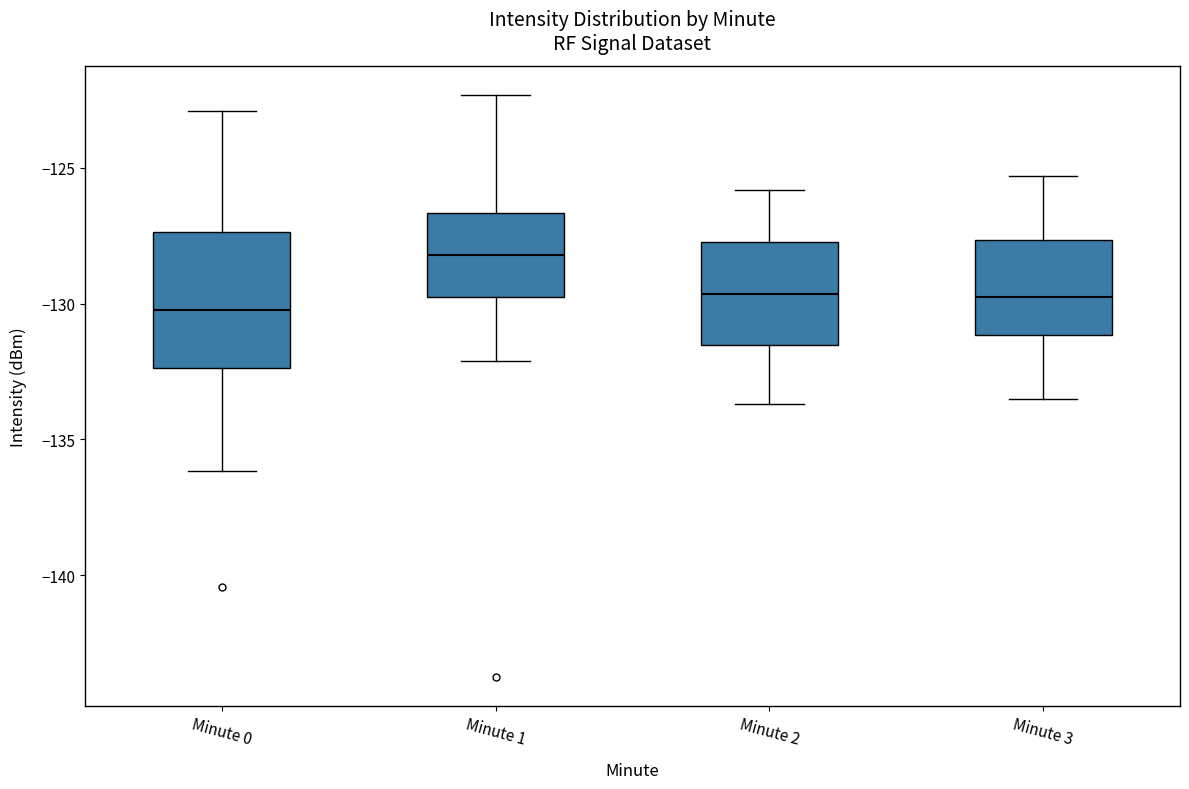

Reading left to right, transcribe this box plot: for each box, give where its median line is, the range the box spans, and where its two whiskers end, as read against the y-axis. The values are not printed on the chart, so give them approximately, as read against the axis.

Minute 0: median -130.0, box -132.5 to -127.5, whiskers -136.0 to -123.0
Minute 1: median -128.0, box -129.5 to -126.5, whiskers -132.0 to -122.5
Minute 2: median -129.5, box -131.5 to -127.5, whiskers -133.5 to -126.0
Minute 3: median -129.5, box -131.0 to -127.5, whiskers -133.5 to -125.5